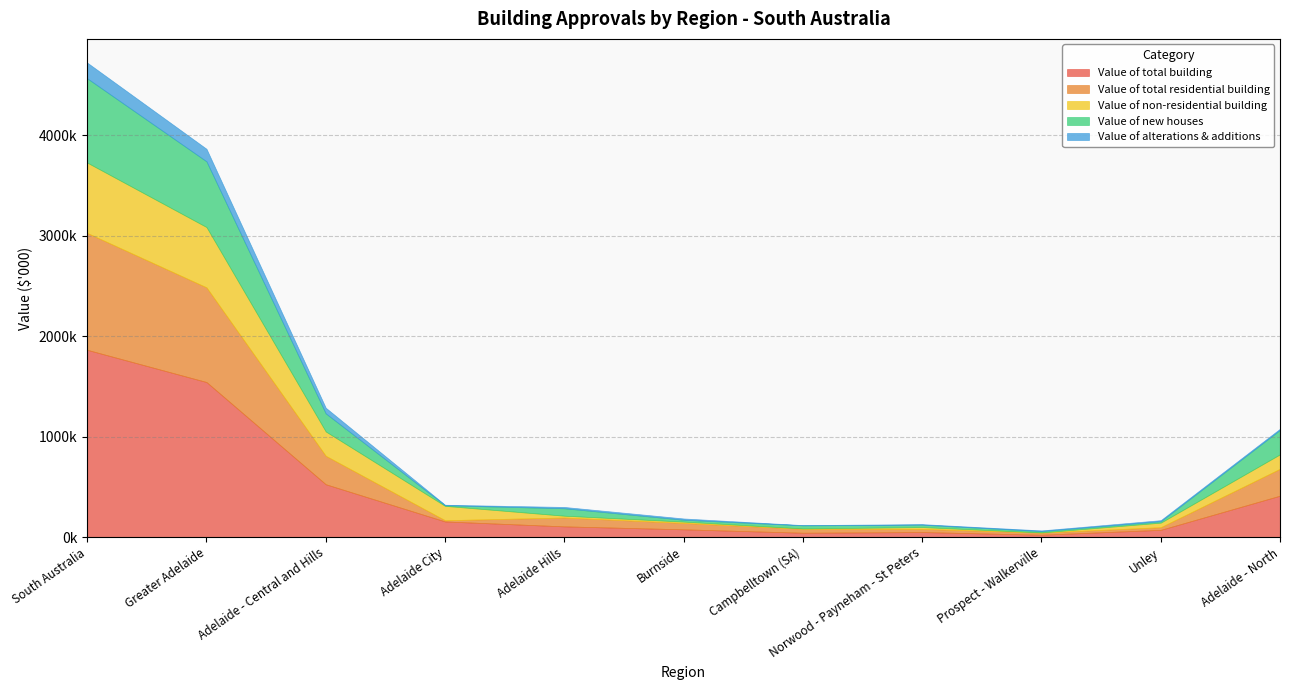

True or false: Value of non-residential building and Value of alterations & additions intersect in this chart.

True